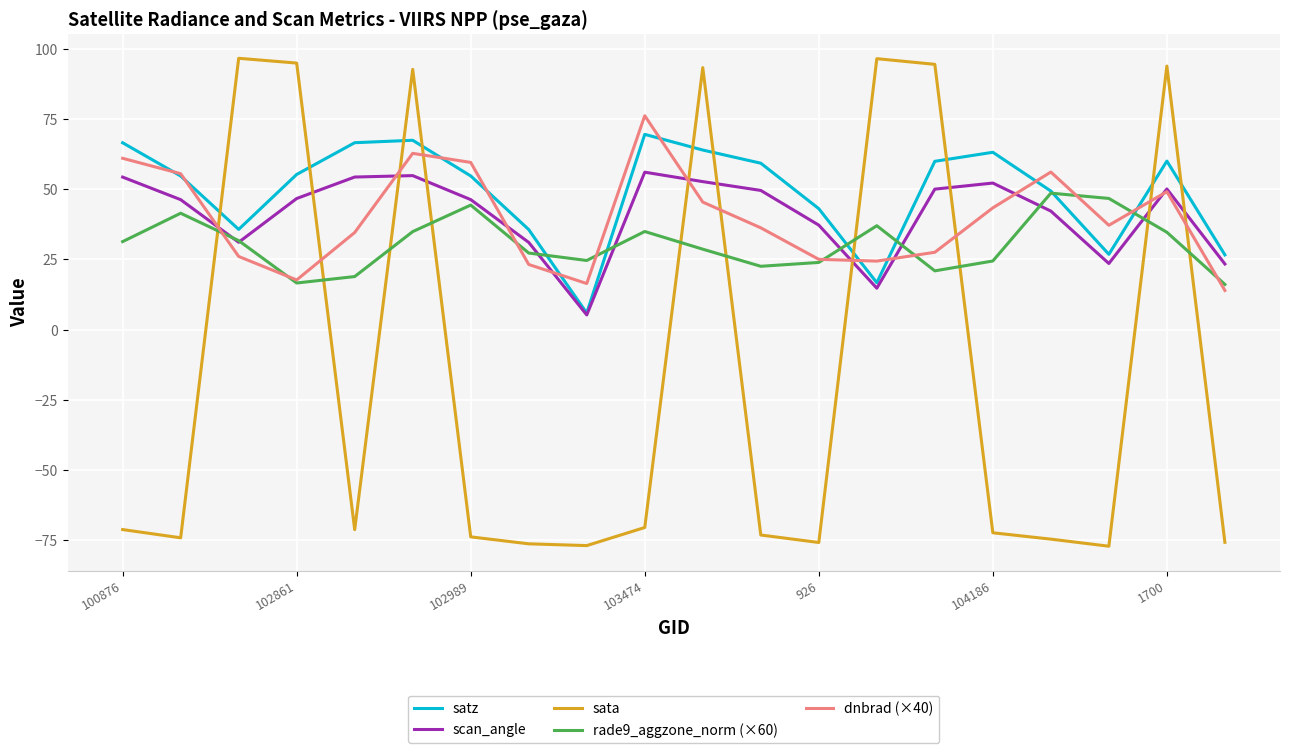

What is the minimum value shown in the chart?

-77.2